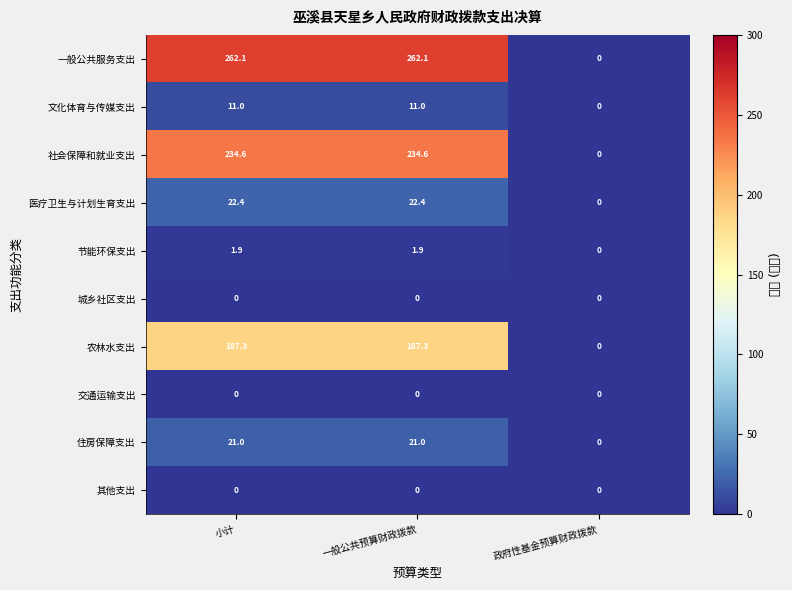

Between 小计 and 政府性基金预算财政拨款, which series saw the biggest shift?

一般公共服务支出